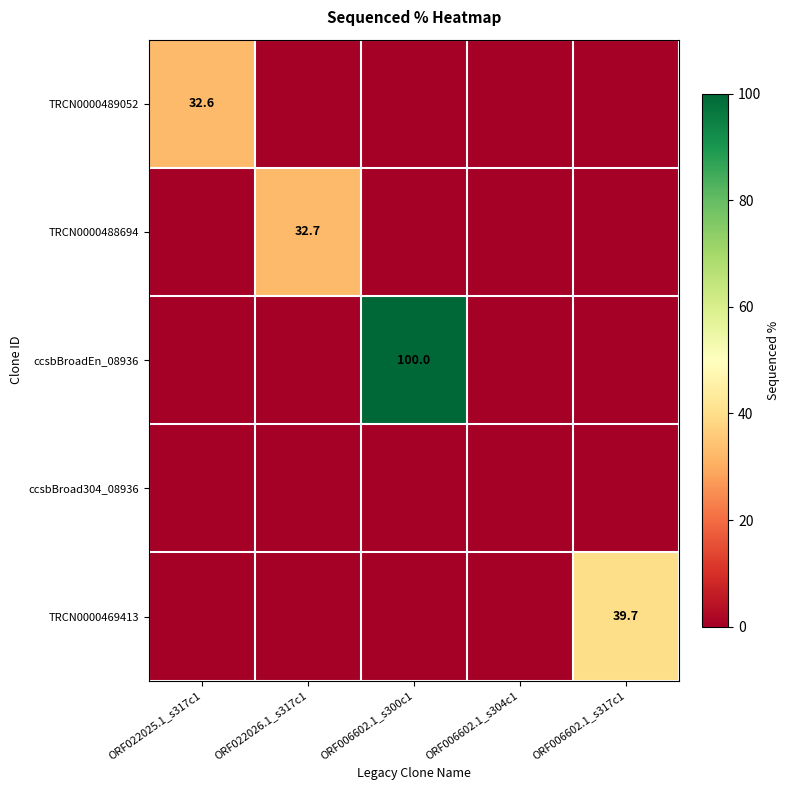

The value of ccsbBroadEn_08936 at ORF006602.1_s300c1 is 100.0. True or false?

True